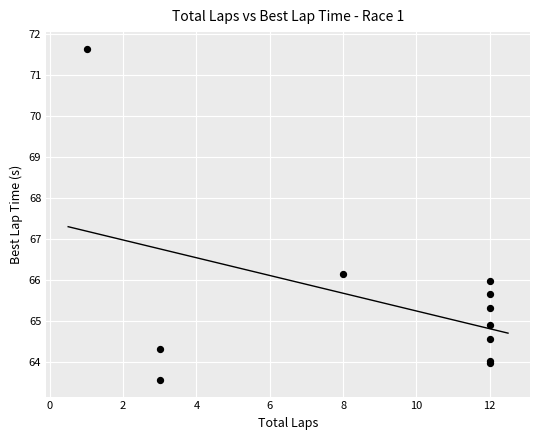

What Y value in the scatter plot is closest to 67?

66.2